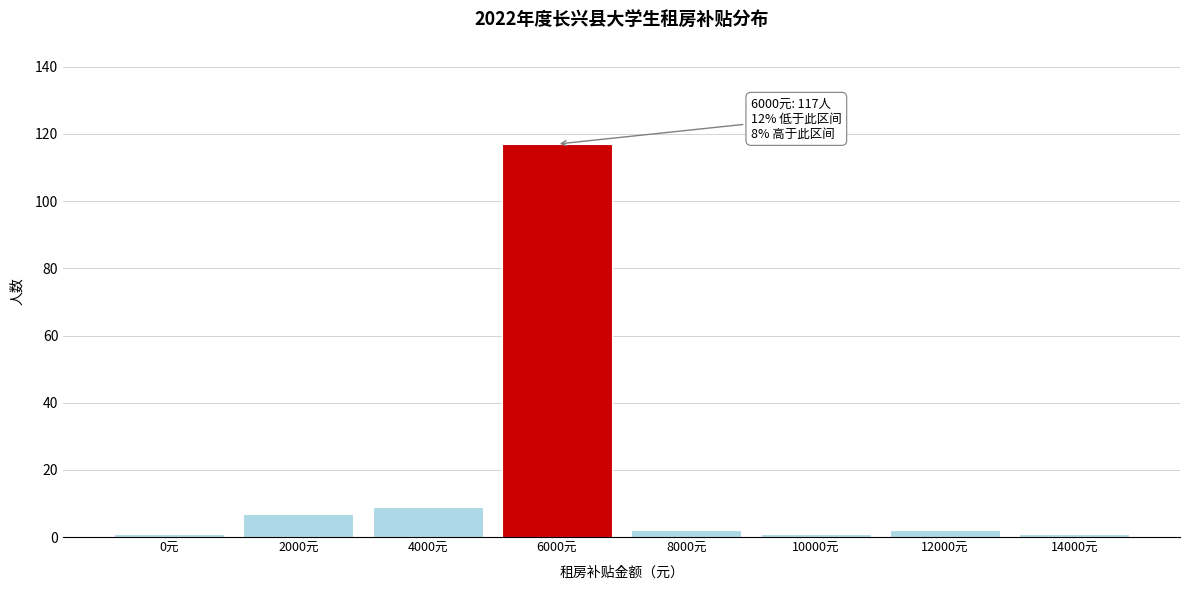

Reading right to left, extract all data points from this chart.

14000元=1	12000元=2	10000元=1	8000元=2	6000元=117	4000元=9	2000元=7	0元=1